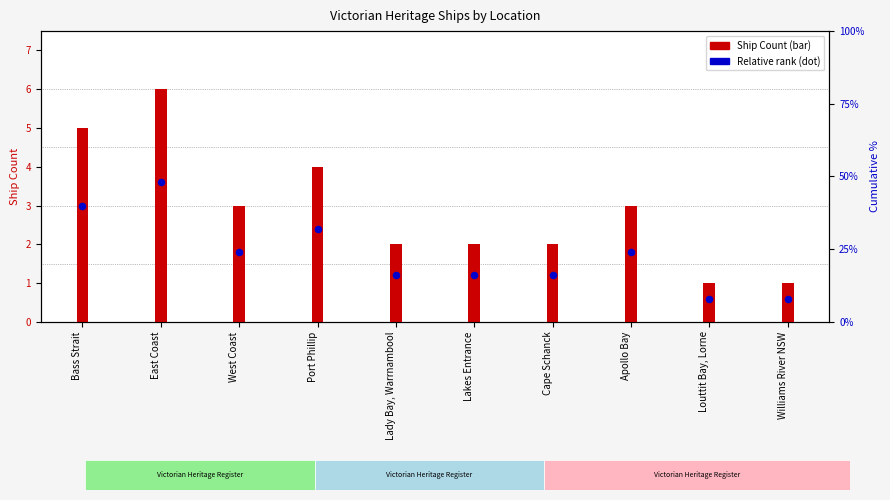

Between Bass Strait and West Coast, which is larger?

Bass Strait